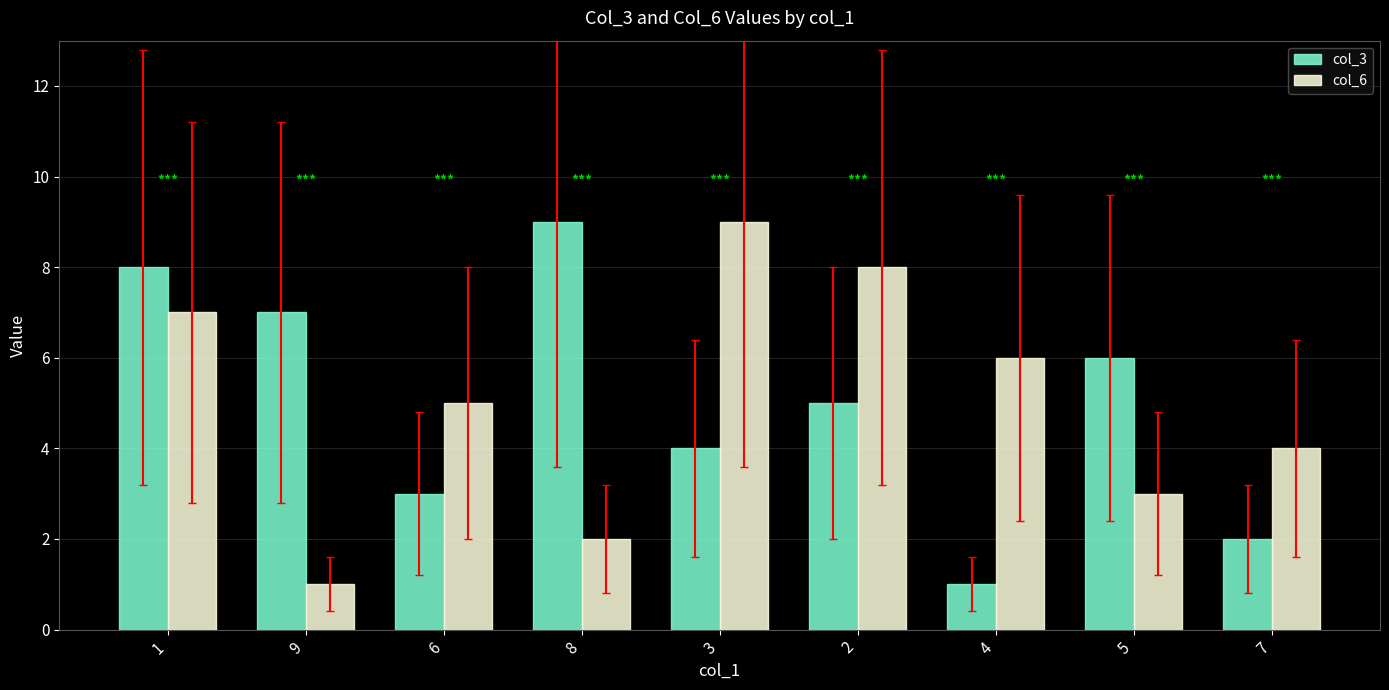

Is it true that col_6 equals 6 at 3?

False